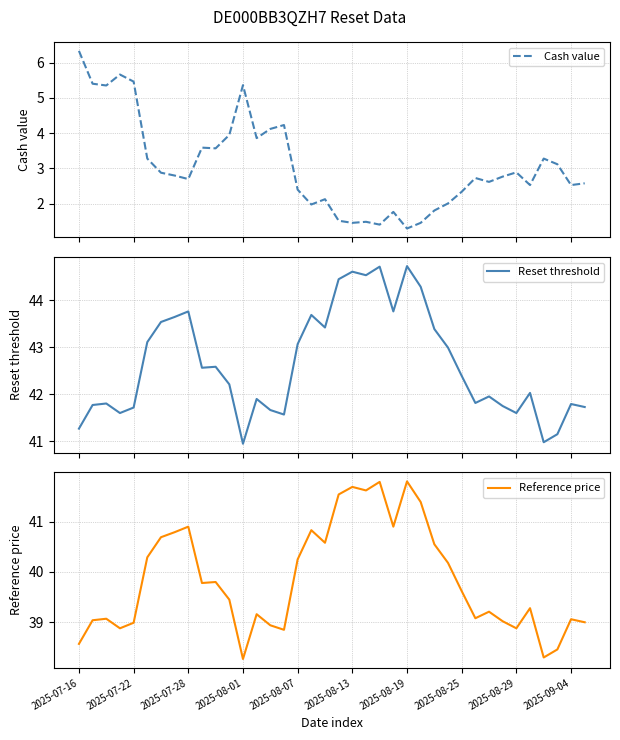

What is the value of the Reset threshold point at the 17th from the left?

43.1